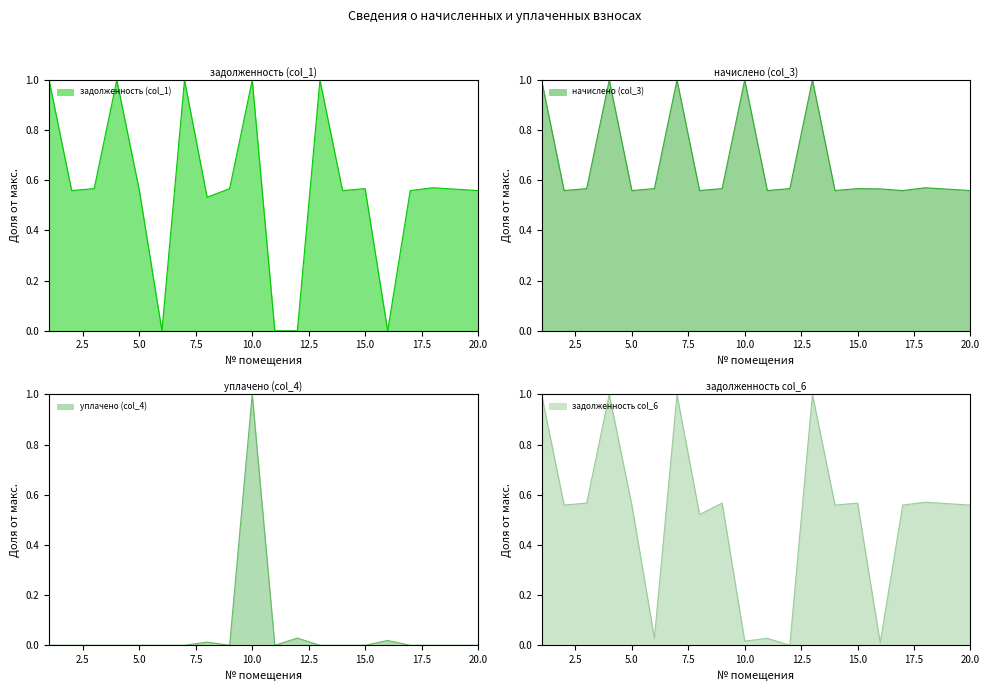

Which series has the widest spread of values?

задолженность (col_1)